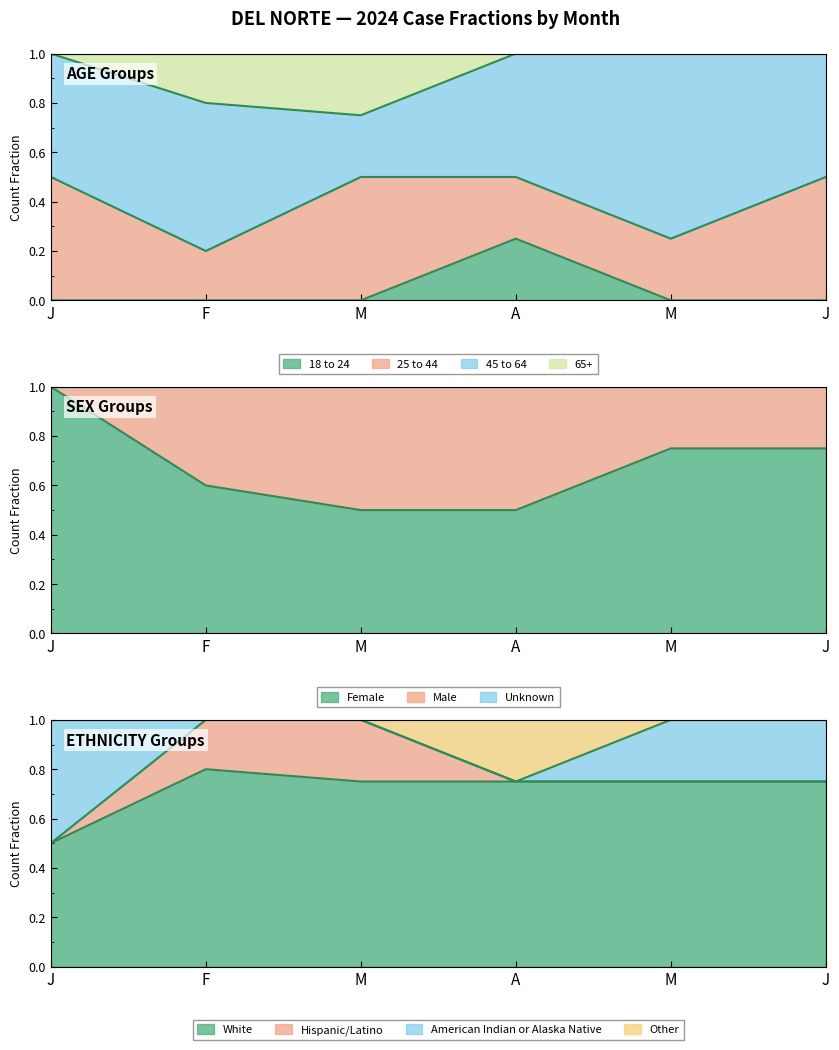

Which category has the lowest value in the 18 to 24 series?

J